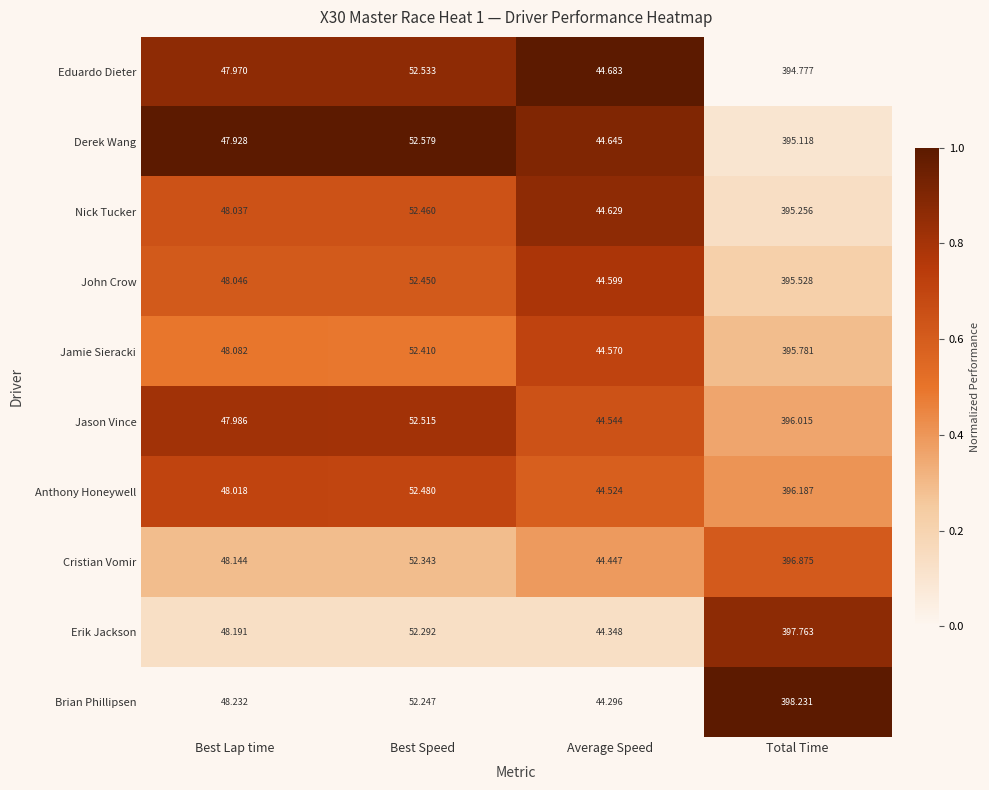

At which label does Derek Wang reach its minimum?

Average Speed